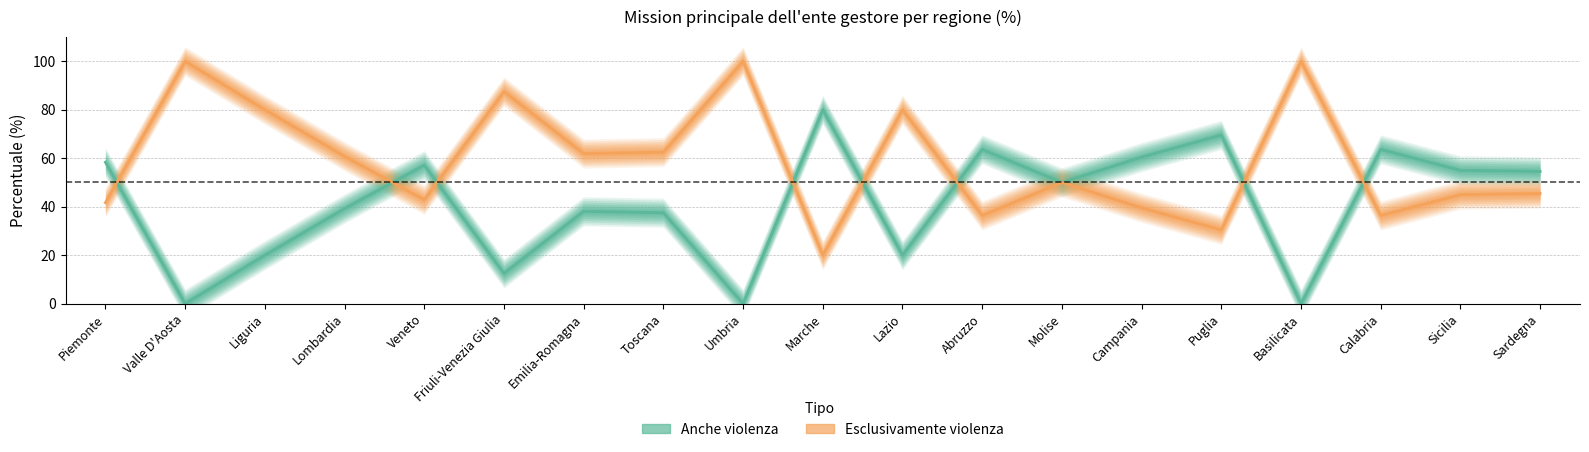

Where does the Esclusivamente violenza series first go above 50?

Valle D'Aosta